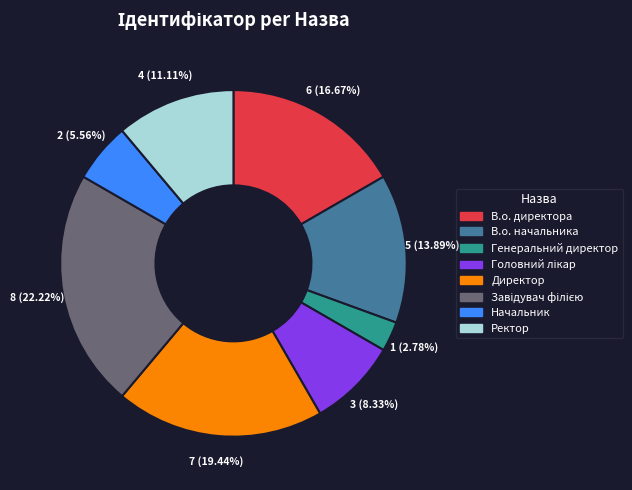

To the nearest percent, what is the average slice percentage?

12%